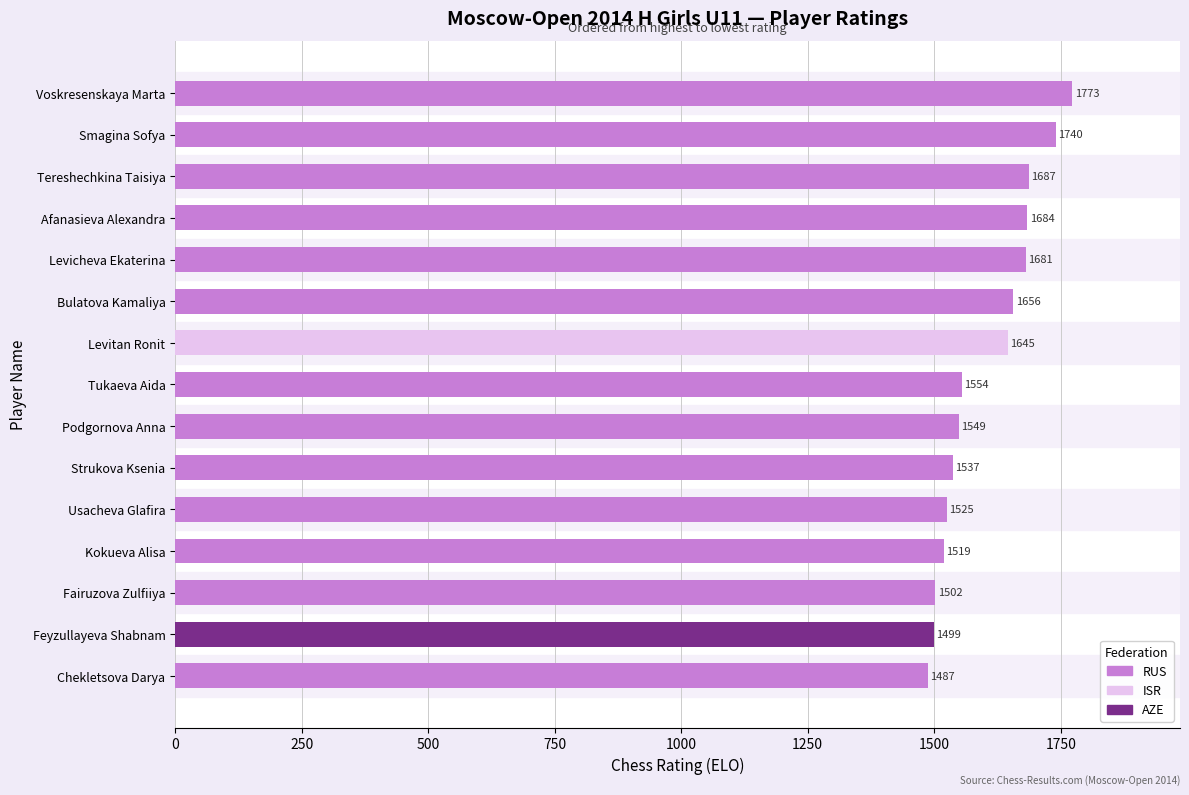

What is the difference between the values at Podgornova Anna and Smagina Sofya?

191